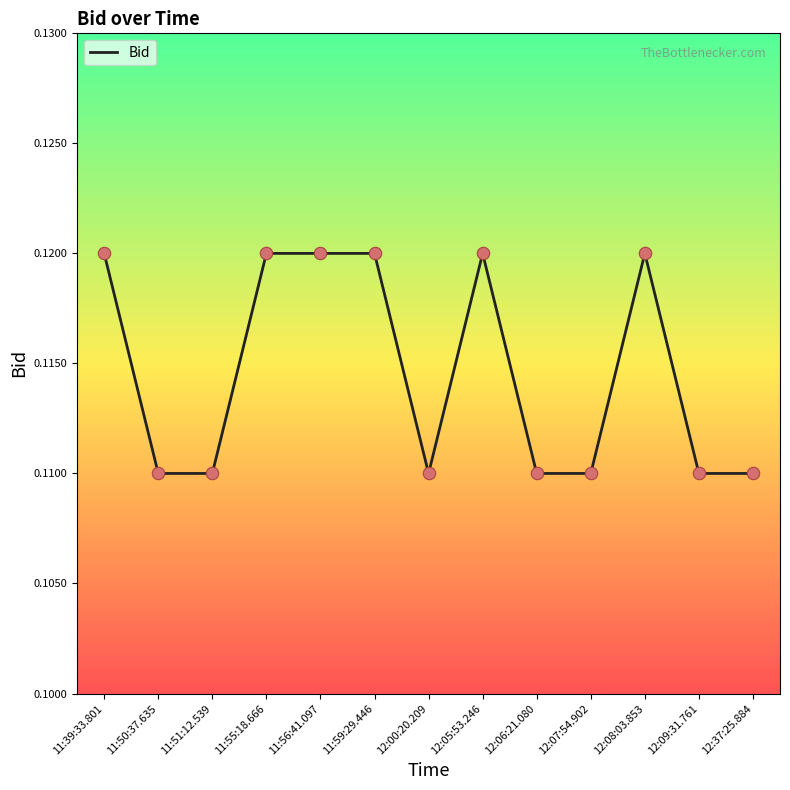

Which has a higher value, 11:55:18.666 or 12:07:54.902?

11:55:18.666